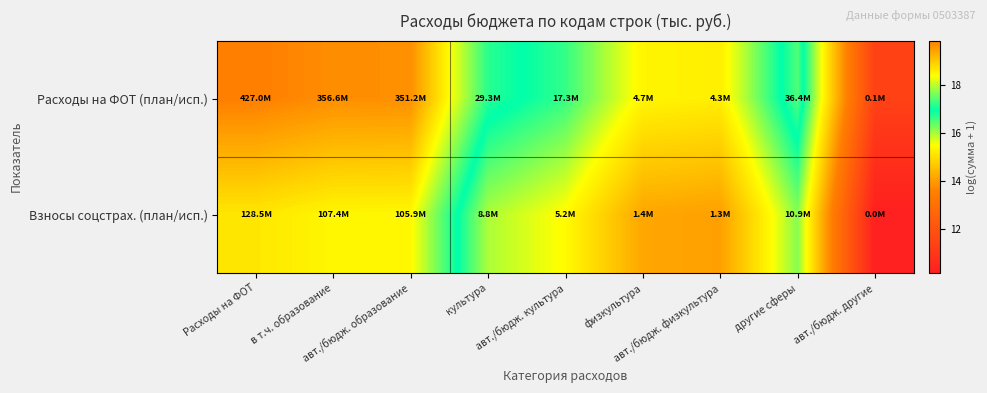

Which series has the largest total across all categories?

Расходы на ФОТ (план/исп.)